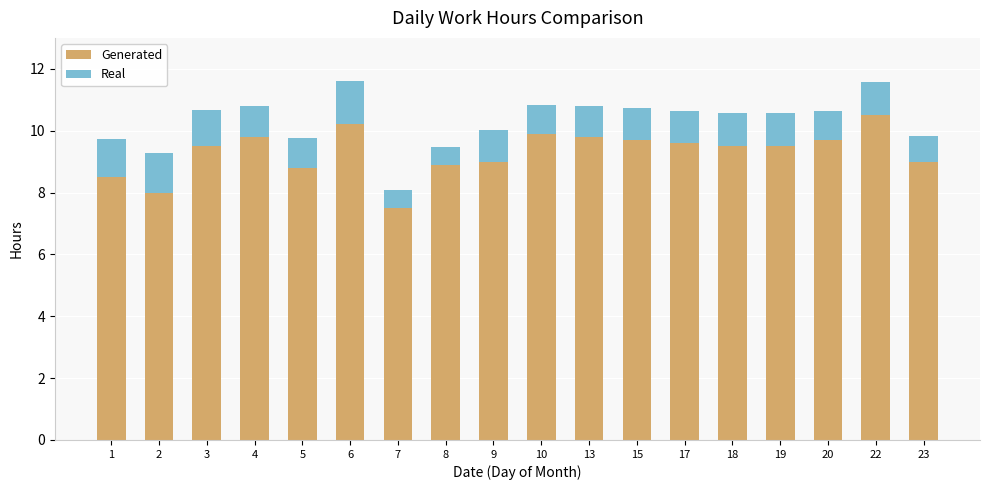

What is the total value across all series at 15?

10.7